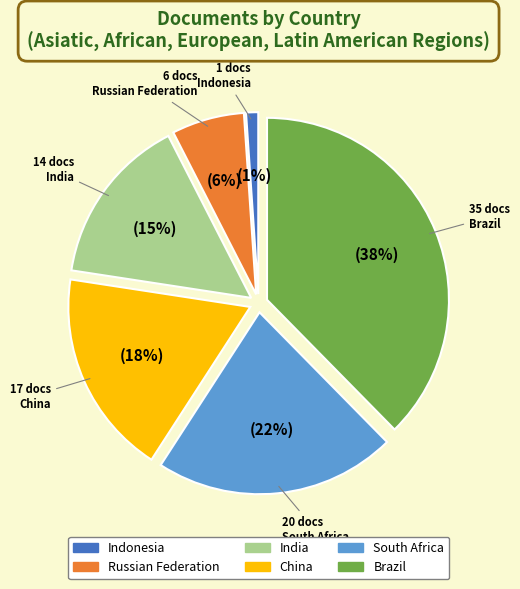

The Indonesia slice represents 1% of the pie. True or false?

True